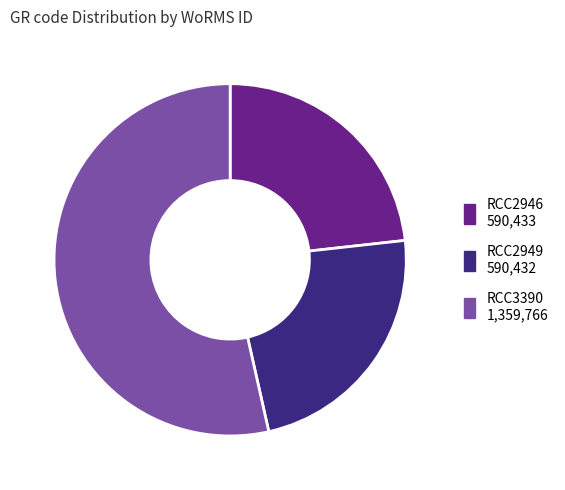

Which slice is the largest?

RCC3390